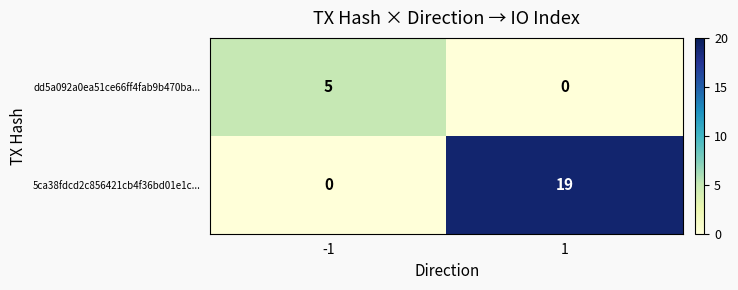

At 1, list the series in order from largest to smallest.

5ca38fdcd2c856421cb4f36bd01e1c..., dd5a092a0ea51ce66ff4fab9b470ba...